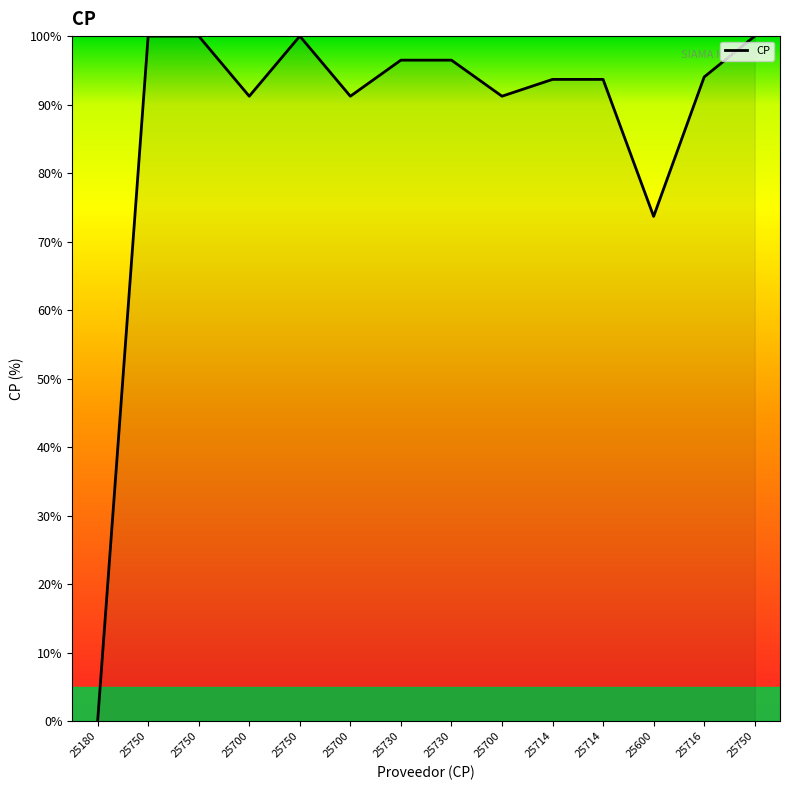

How many lines are shown in the chart?

1